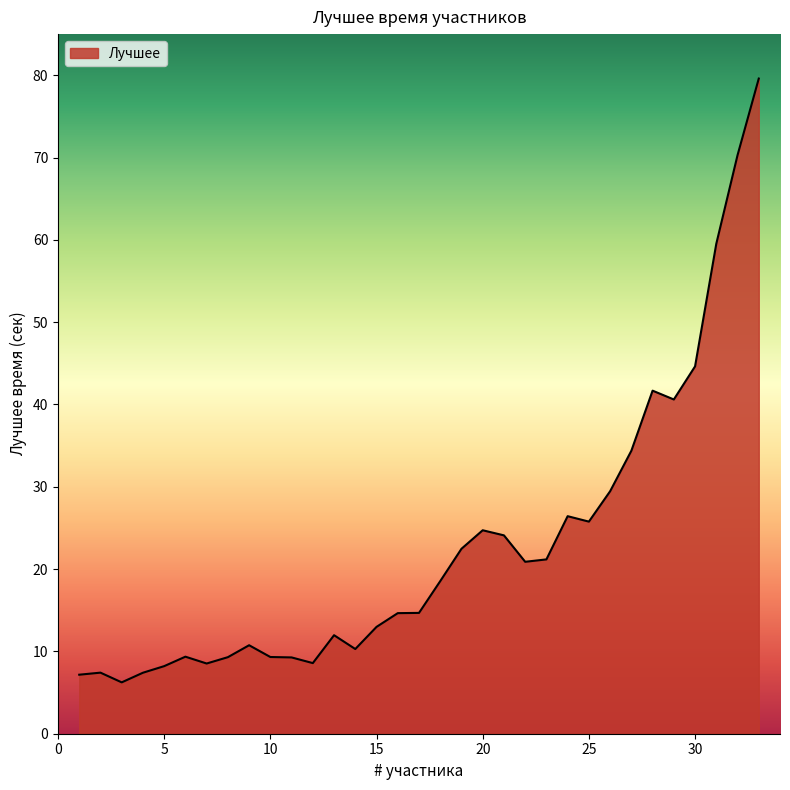

What is the greatest value displayed?

79.6